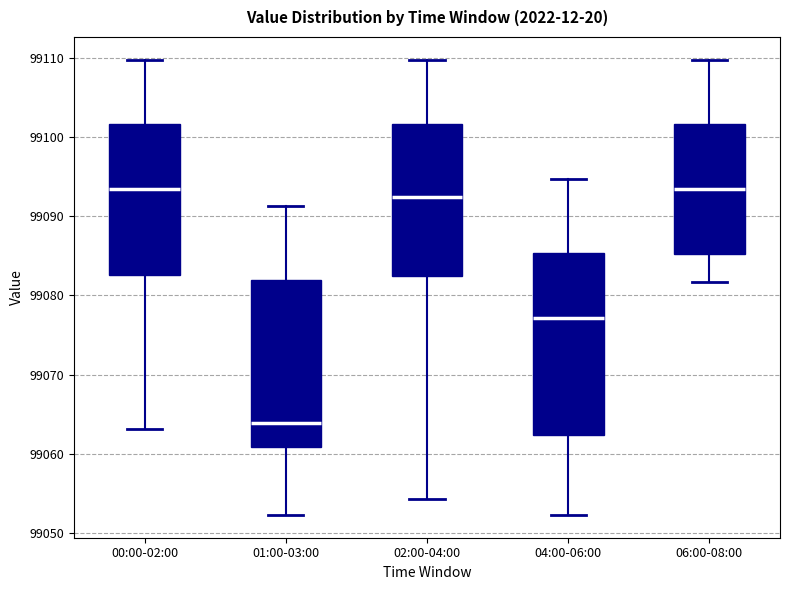

Reading left to right, read every box against the y-axis: the position of its median line, the range the box covers, and the ends of its whiskers. The values are not printed on the chart, so give them approximately, as read against the axis.

00:00-02:00: median 99094, box 99083 to 99102, whiskers 99063 to 99110
01:00-03:00: median 99064, box 99061 to 99082, whiskers 99052 to 99091
02:00-04:00: median 99092, box 99083 to 99102, whiskers 99054 to 99110
04:00-06:00: median 99077, box 99062 to 99085, whiskers 99052 to 99095
06:00-08:00: median 99094, box 99085 to 99102, whiskers 99082 to 99110